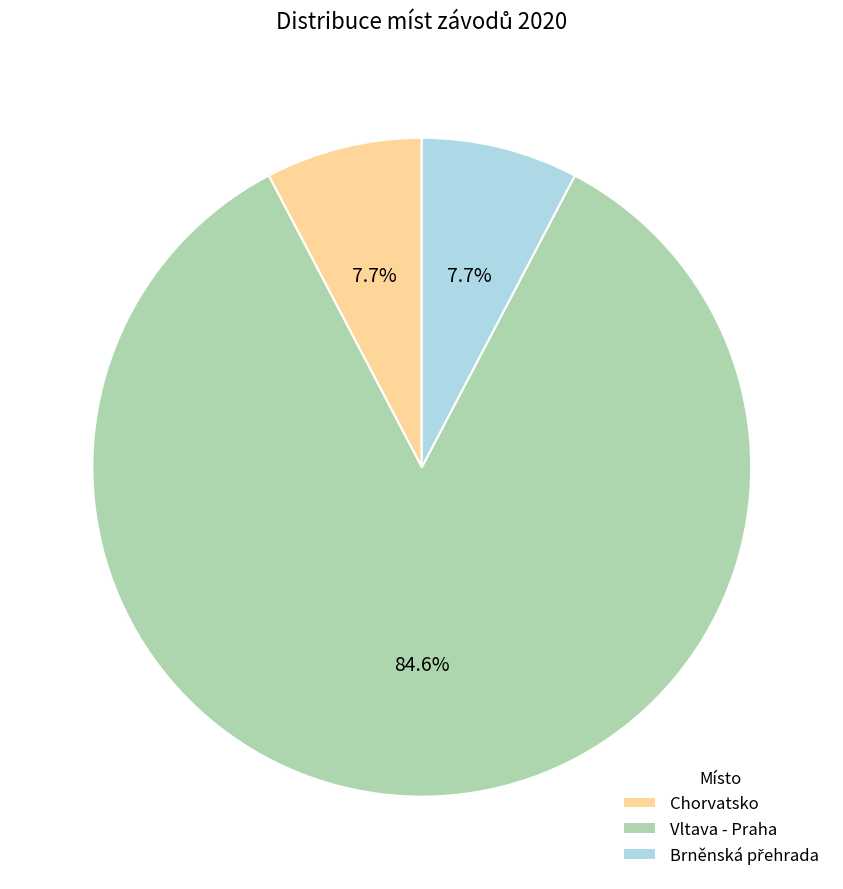

Is it true that Vltava - Praha is 85% of the pie?

True